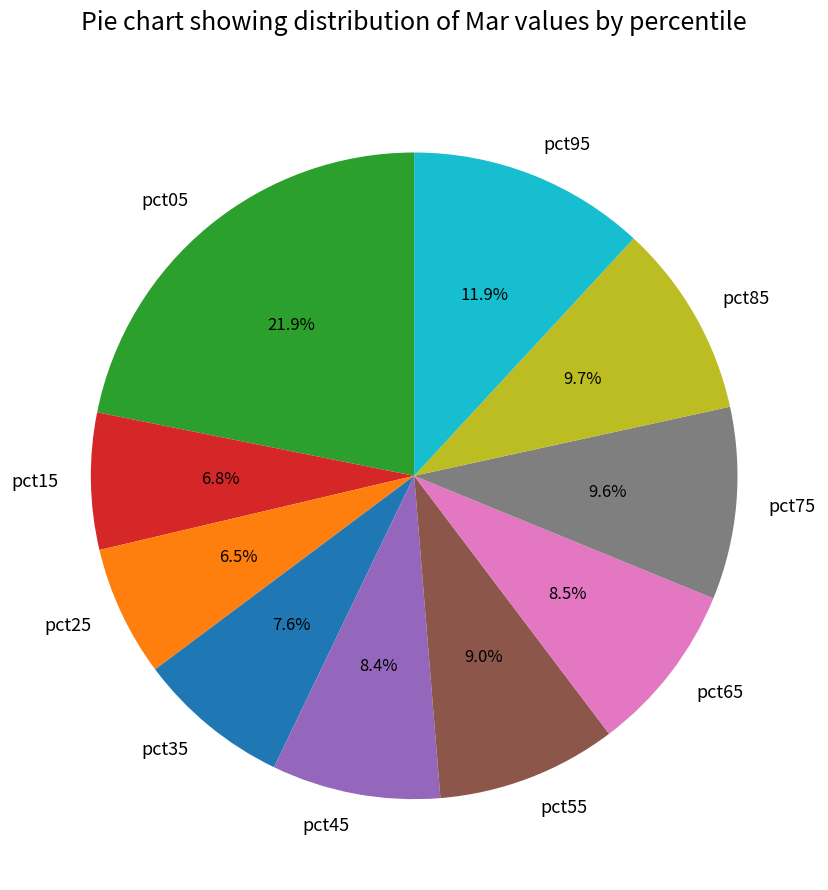

Between pct35 and pct45, which is larger?

pct45